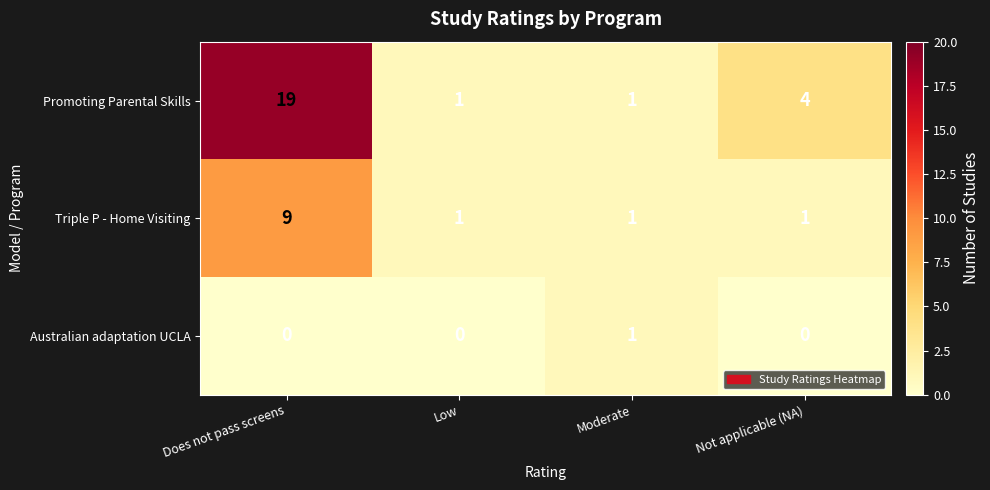

Is it true that Promoting Parental Skills equals 2 at Not applicable (NA)?

False